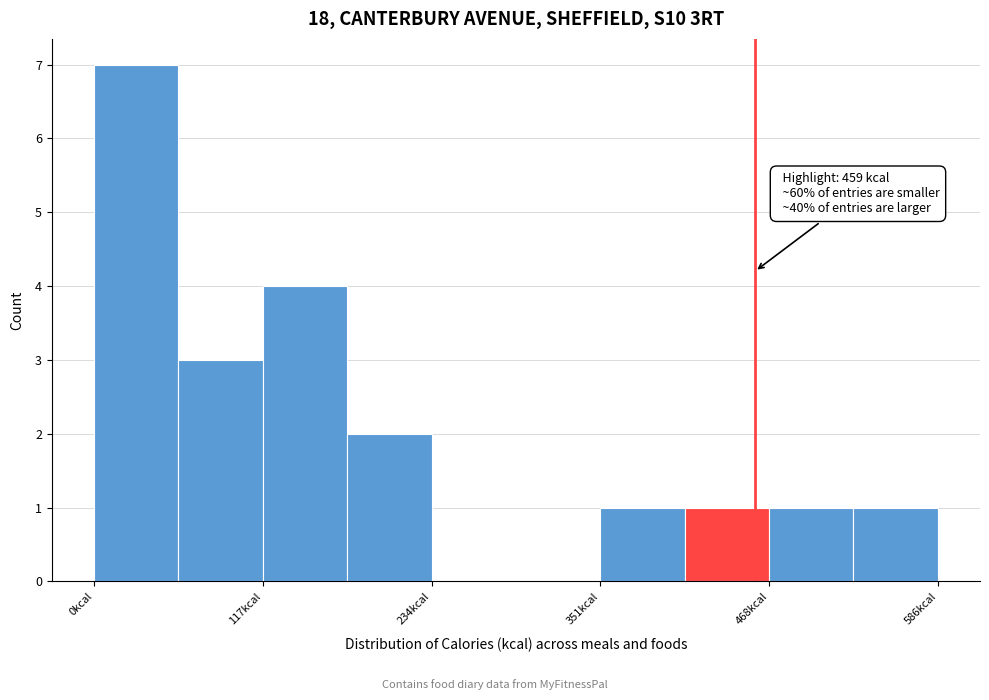

Read against the x-axis, roughly where is the centre of the tallest bar?

20